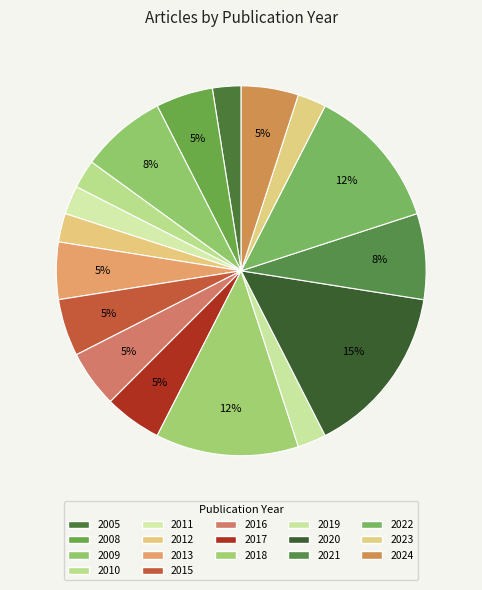

How many slices are in this pie chart?

17